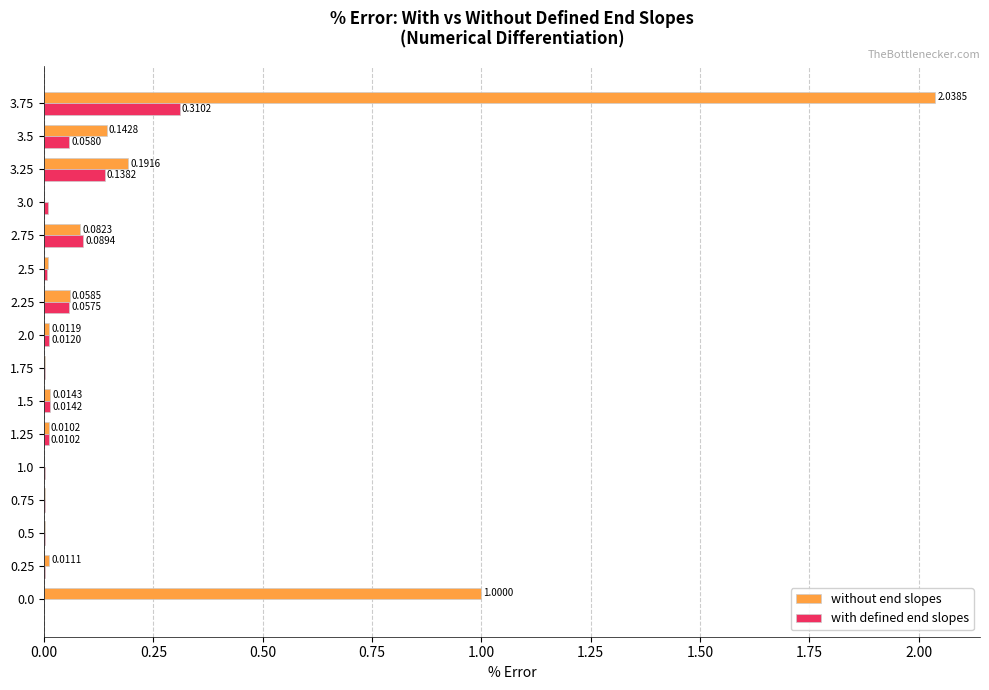

How many categories are shown in the chart?

16